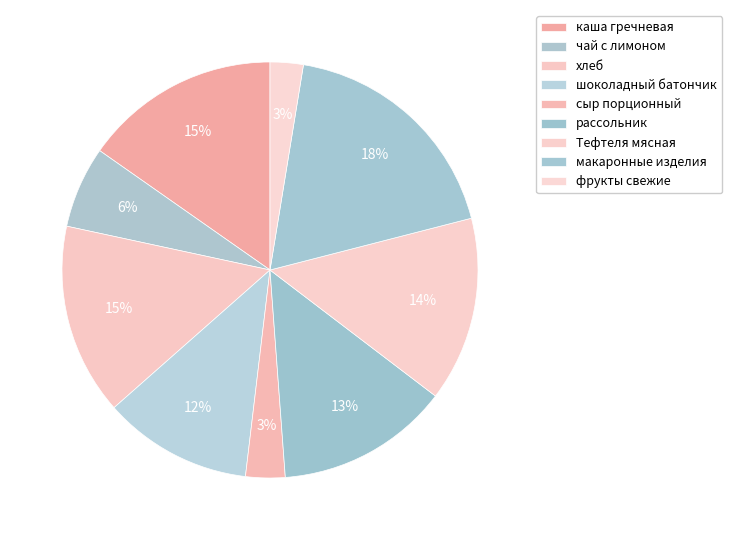

How many slices are in this pie chart?

9